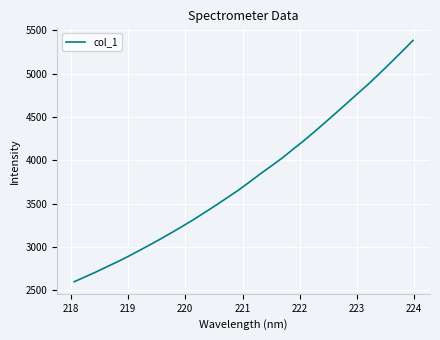

What is the smallest value displayed?

2598.5